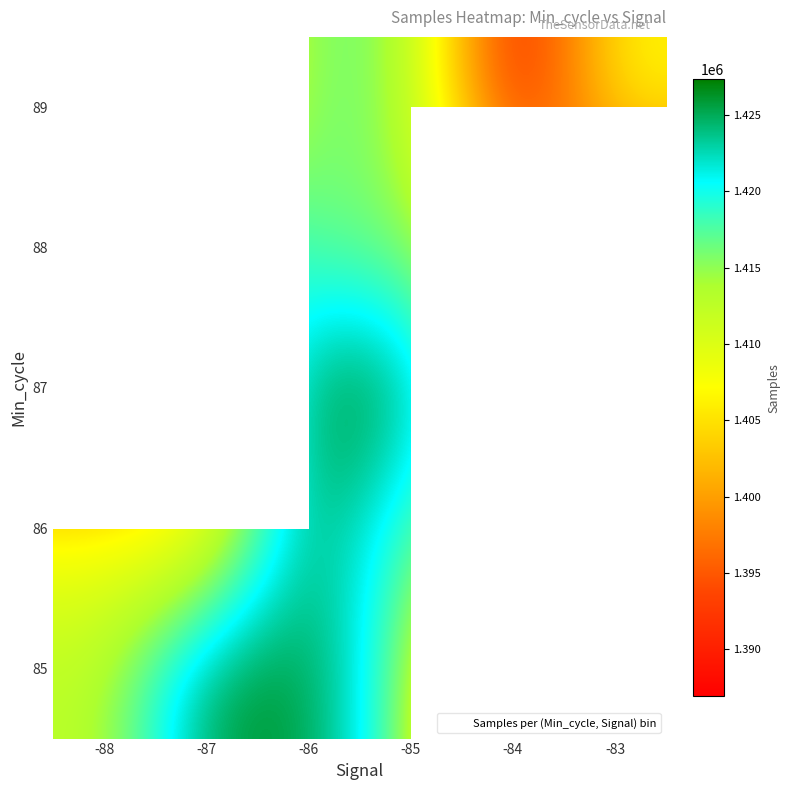

Between -84 and -85, which is larger?

-85